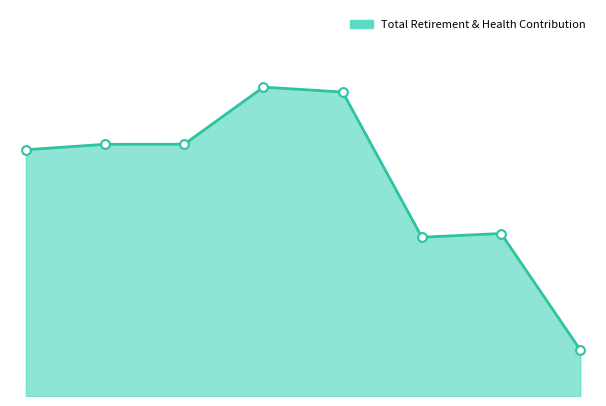

How many lines are shown in the chart?

1